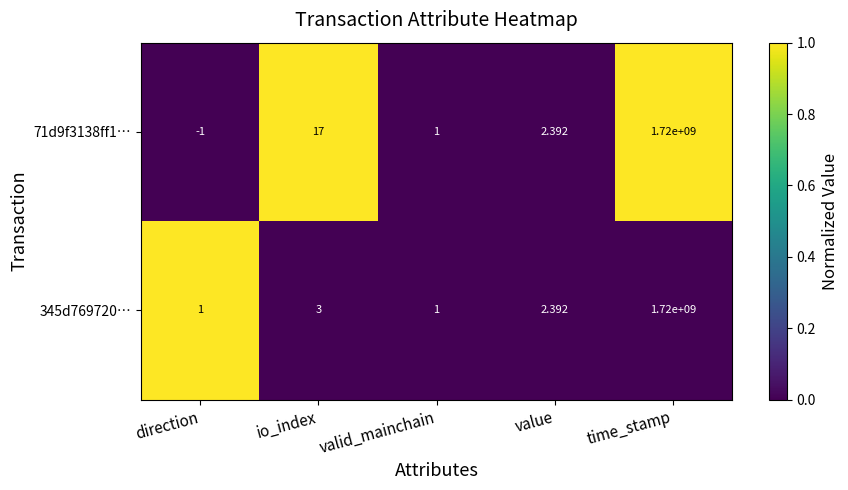

Rank the categories by 71d9f3138ff1… value from highest to lowest.

time_stamp, io_index, value, valid_mainchain, direction